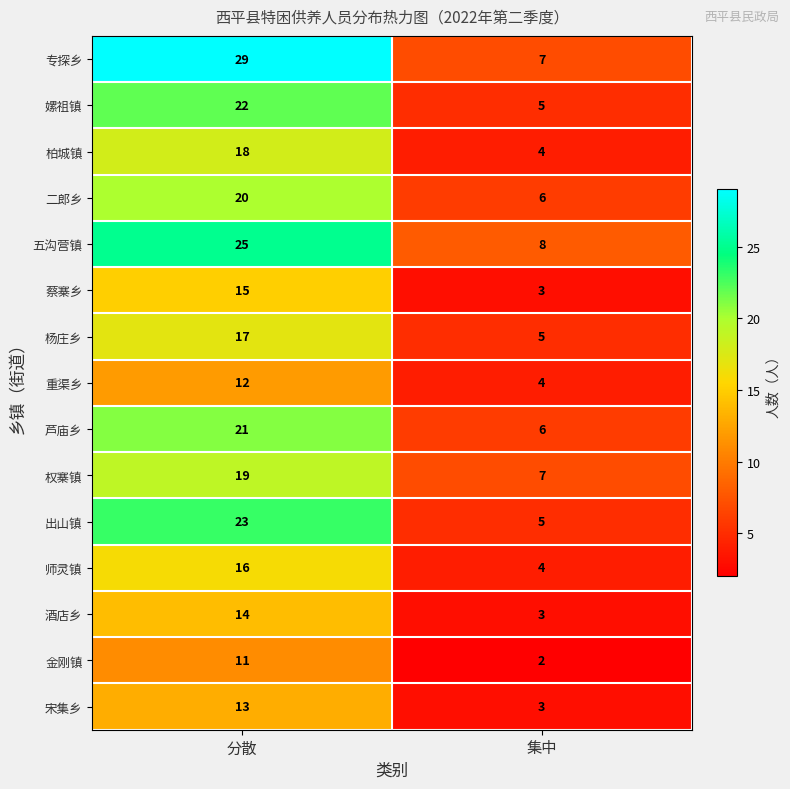

What is the maximum value shown in the chart?

29